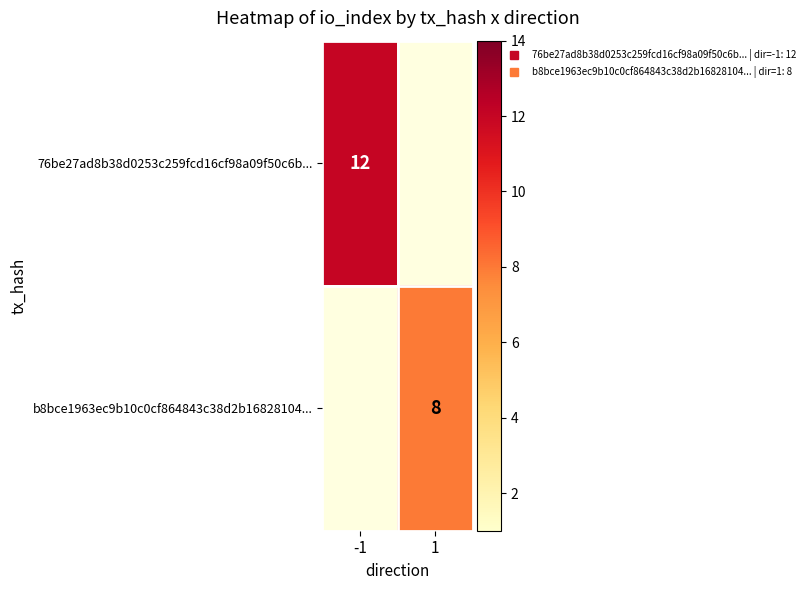

Which has a higher value, 1 or -1?

-1